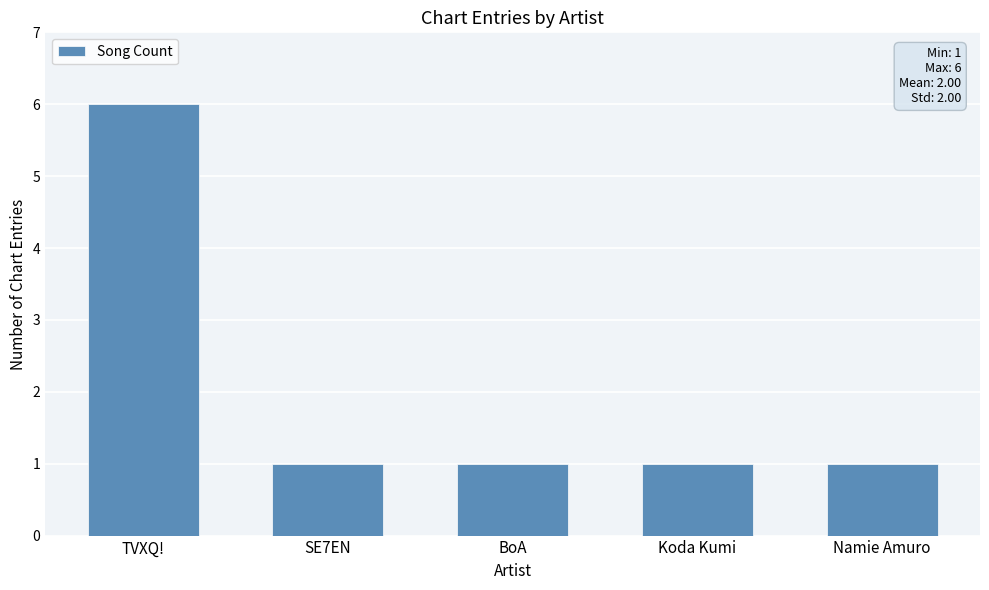

What is the difference between the maximum and second lowest values?

5